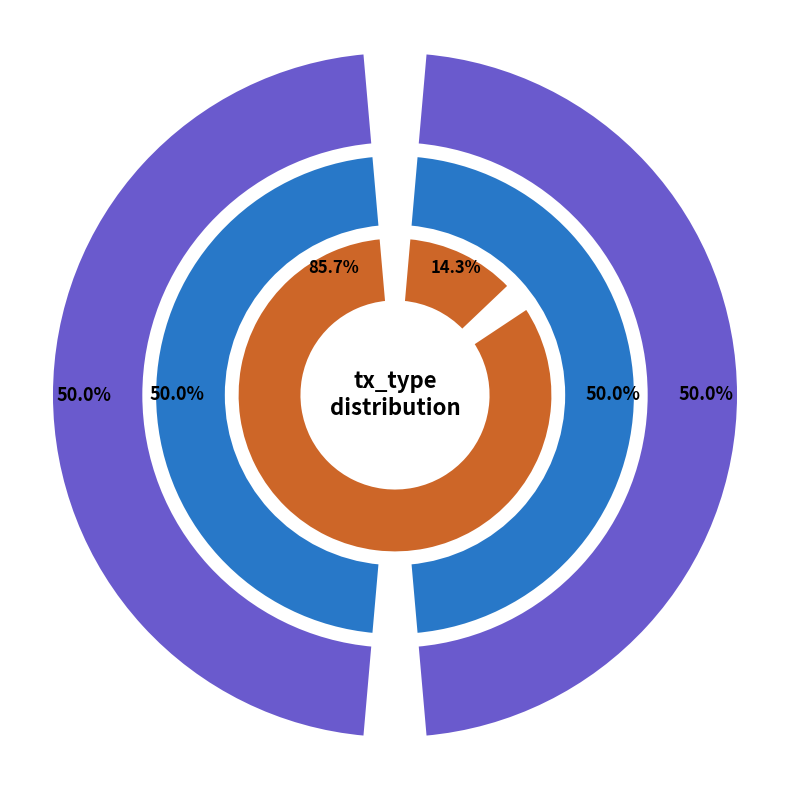

Does any single category account for the majority?

No